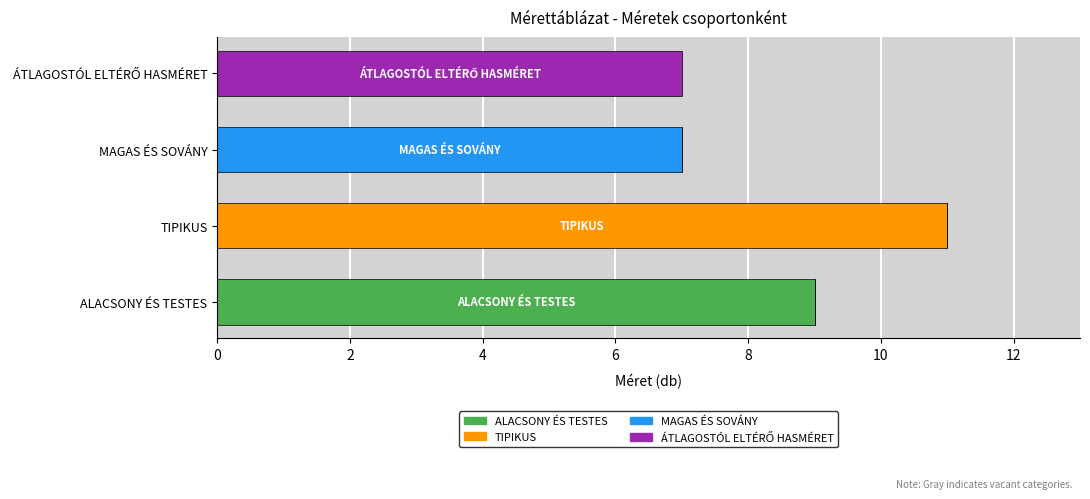

At which label does ALACSONY ÉS TESTES reach its peak?

ALACSONY ÉS TESTES